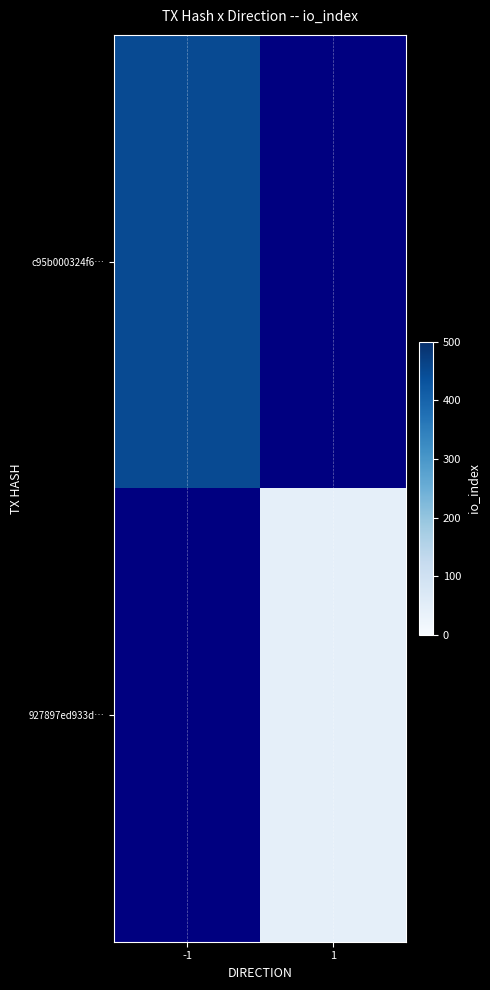

Rank the categories by 927897ed933d… value from lowest to highest.

-1, 1